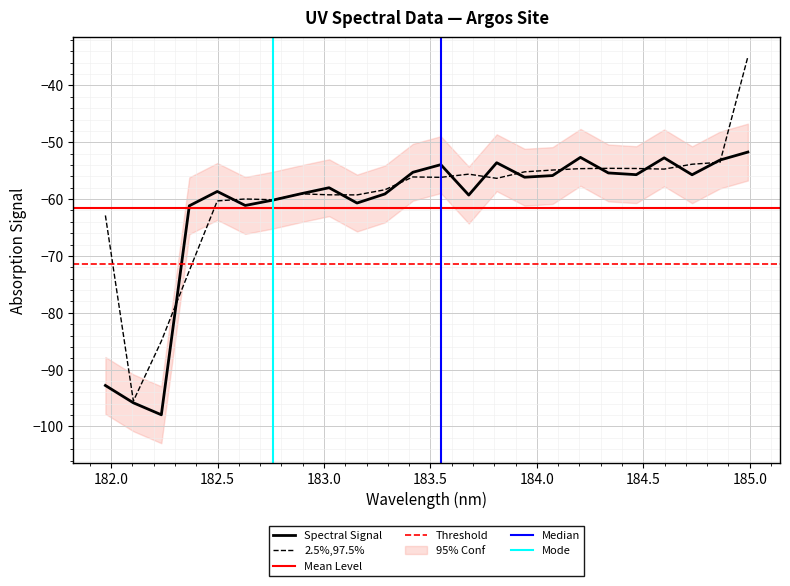

How many interior local peaks (higher than both neighbors) does the data have?

6